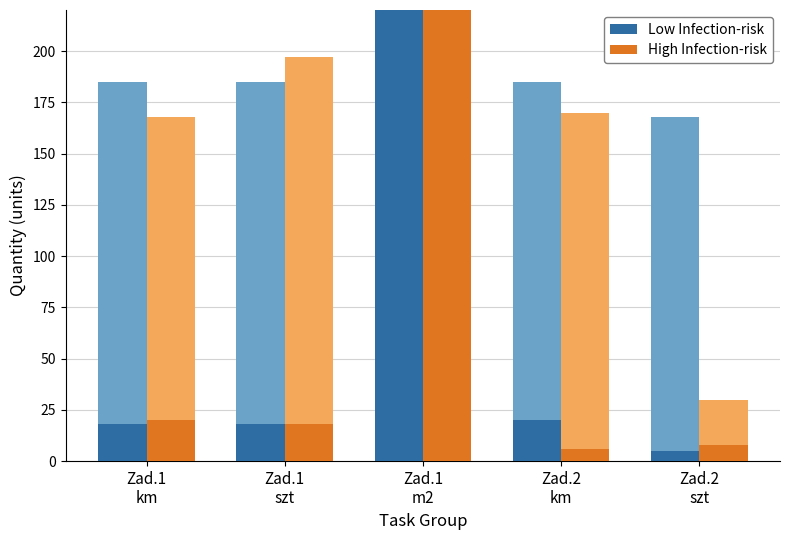

Reading left to right, what are all the values shown in this chart?

Low Infection-risk: Zad.1
km=18	Zad.1
szt=18	Zad.1
m2=370	Zad.2
km=20	Zad.2
szt=5
High Infection-risk: Zad.1
km=20	Zad.1
szt=18	Zad.1
m2=2060	Zad.2
km=6	Zad.2
szt=8